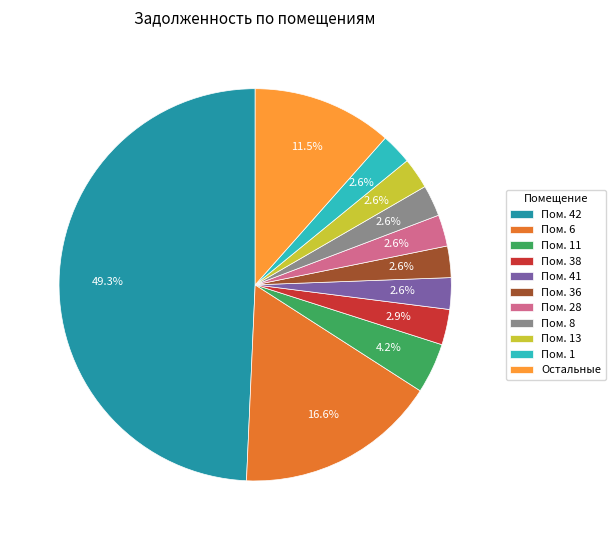

Which category has the biggest portion of the pie?

Пом. 42